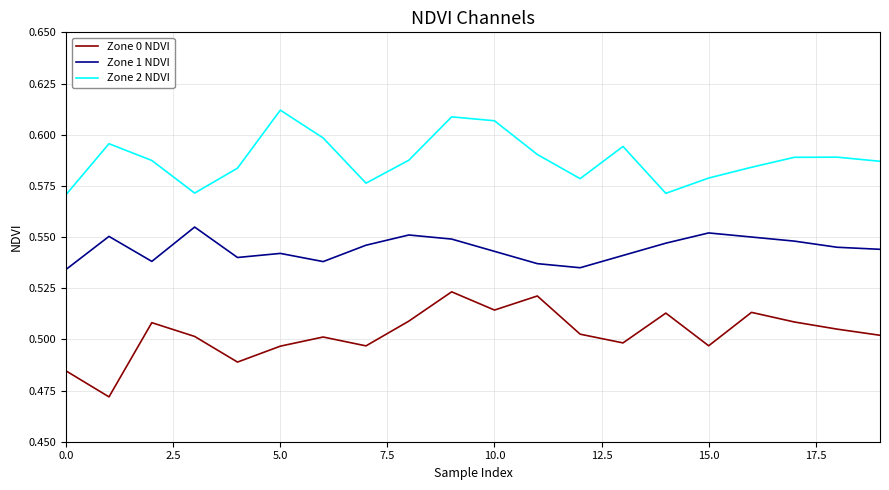

At how many categories does at least one series exceed 0?

20